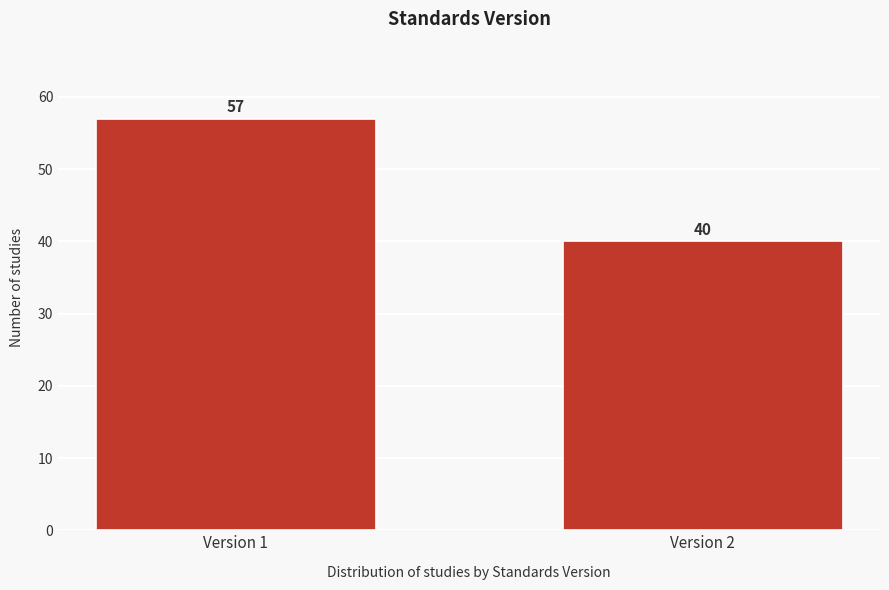

Reading right to left, list all the values displayed in this chart.

40	57